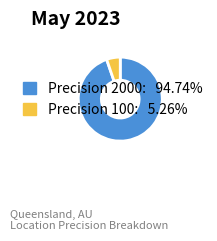

Is there any slice that represents more than half of the pie?

Yes